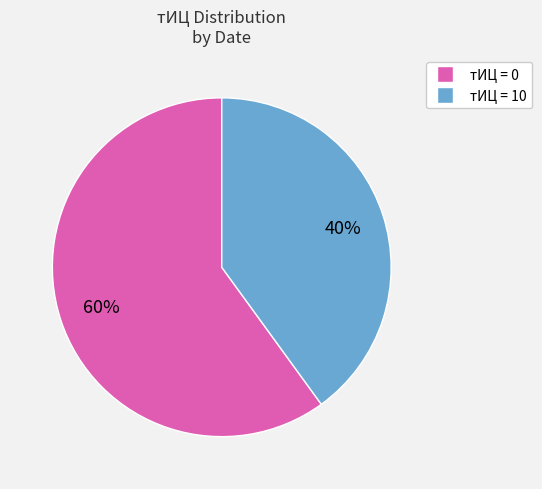

To the nearest percent, what is the difference between the largest and smallest slice percentages?

20%